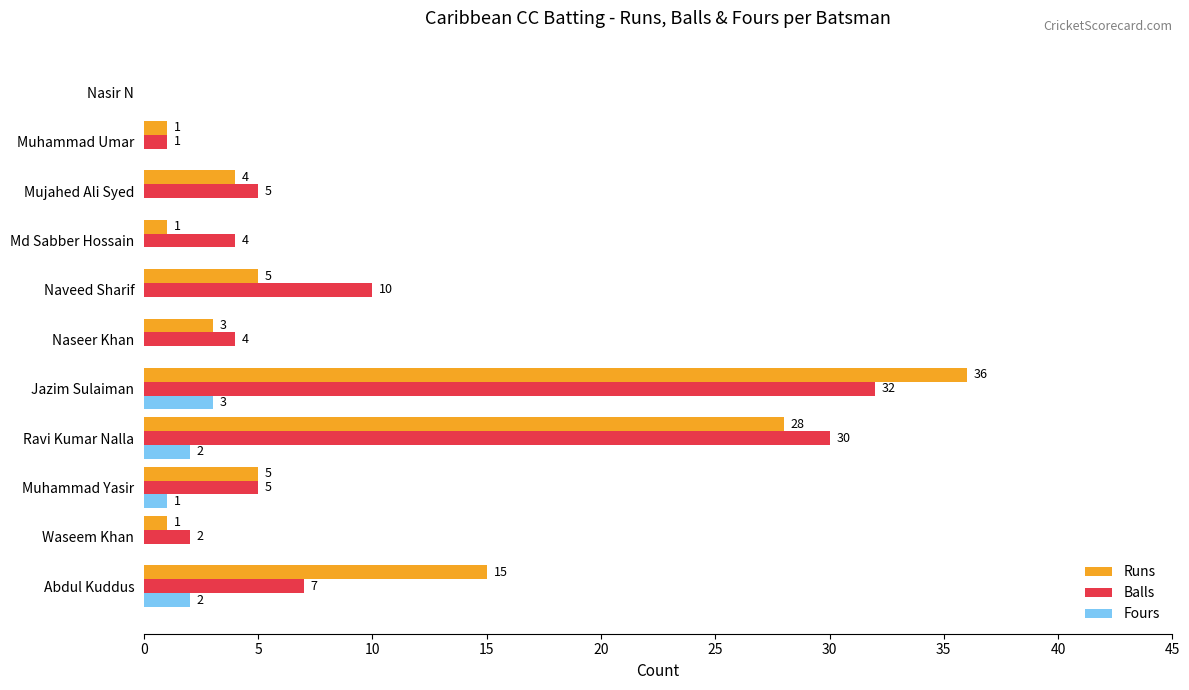

What is the sum of the Balls values at Abdul Kuddus and Ravi Kumar Nalla?

37